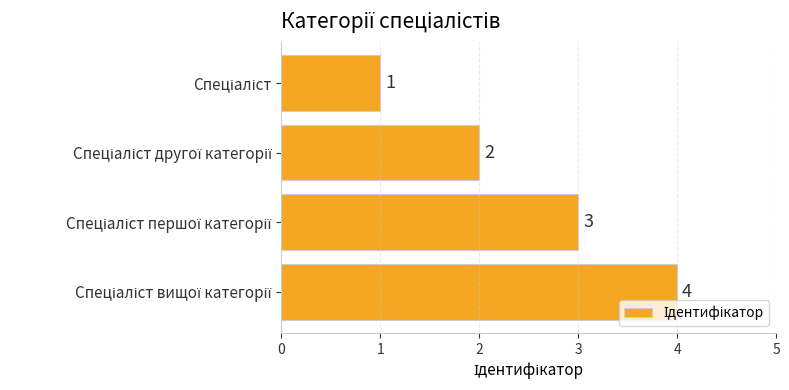

What is the value of the 4th bar from the top?

4